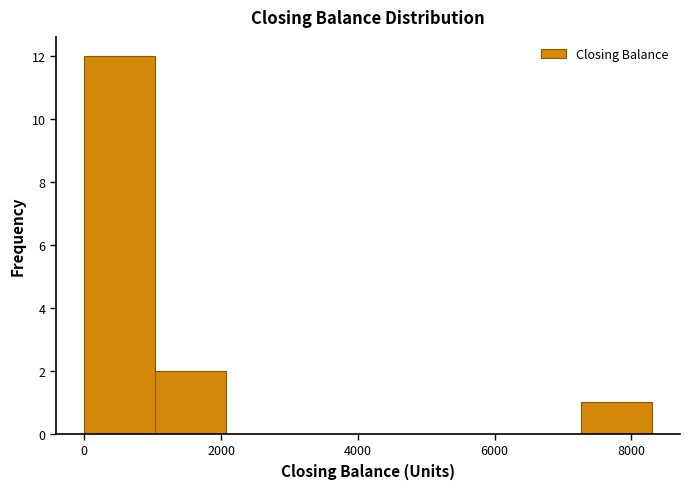

Reading left to right, list every bar in this chart as the range it spans on the x-axis followed by its height. Neither the bar edges nor the heights are printed on the chart, so give them approximately, as read against the axes.

0 to 1000: 12
1000 to 2000: 2
2000 to 3200: 0
3200 to 4200: 0
4200 to 5200: 0
5200 to 6200: 0
6200 to 7200: 0
7200 to 8200: 1